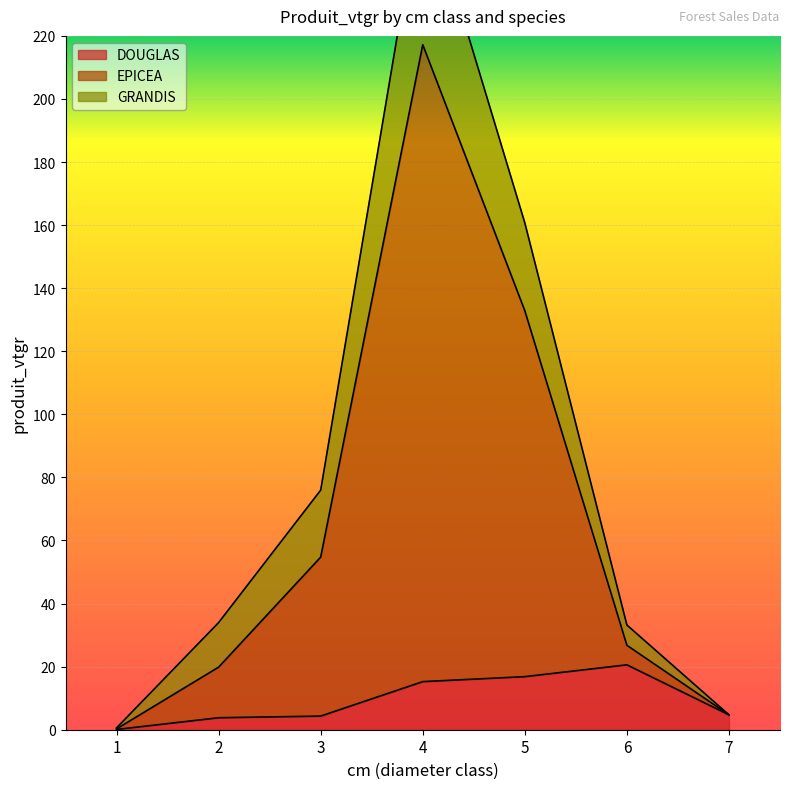

True or false: EPICEA and DOUGLAS cross at least once.

False